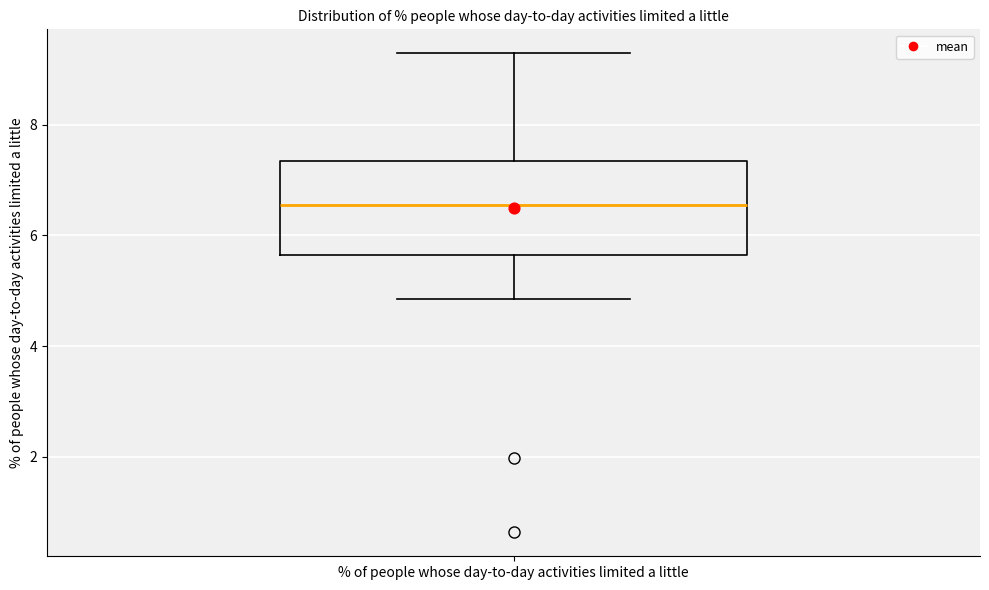

Where is the lower edge of the box for % of people whose day-to-day activities limited a little on the y-axis? The values are not printed on the chart, so give them approximately, as read against the axis.

5.6